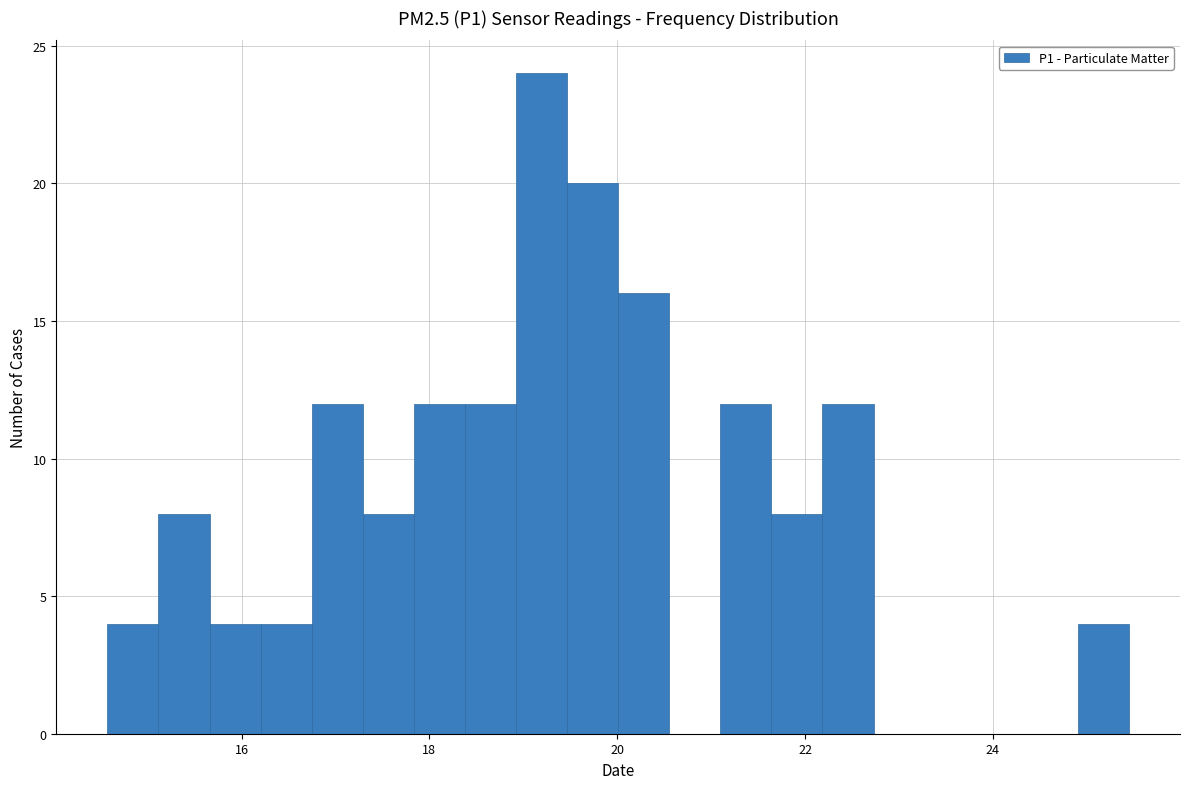

Around what value on the x-axis is the tallest bar? Give the approximate position of its centre, as read against the axis.

19.2